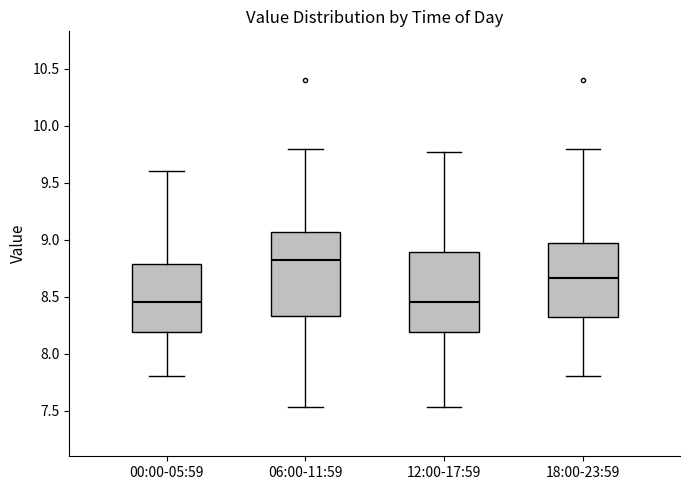

Reading left to right, transcribe this box plot: for each box, give where its median line is, the range the box spans, and where its two whiskers end, as read against the y-axis. The values are not printed on the chart, so give them approximately, as read against the axis.

00:00-05:59: median 8.45, box 8.20 to 8.80, whiskers 7.80 to 9.60
06:00-11:59: median 8.80, box 8.35 to 9.05, whiskers 7.55 to 9.80
12:00-17:59: median 8.45, box 8.20 to 8.90, whiskers 7.55 to 9.75
18:00-23:59: median 8.65, box 8.30 to 8.95, whiskers 7.80 to 9.80